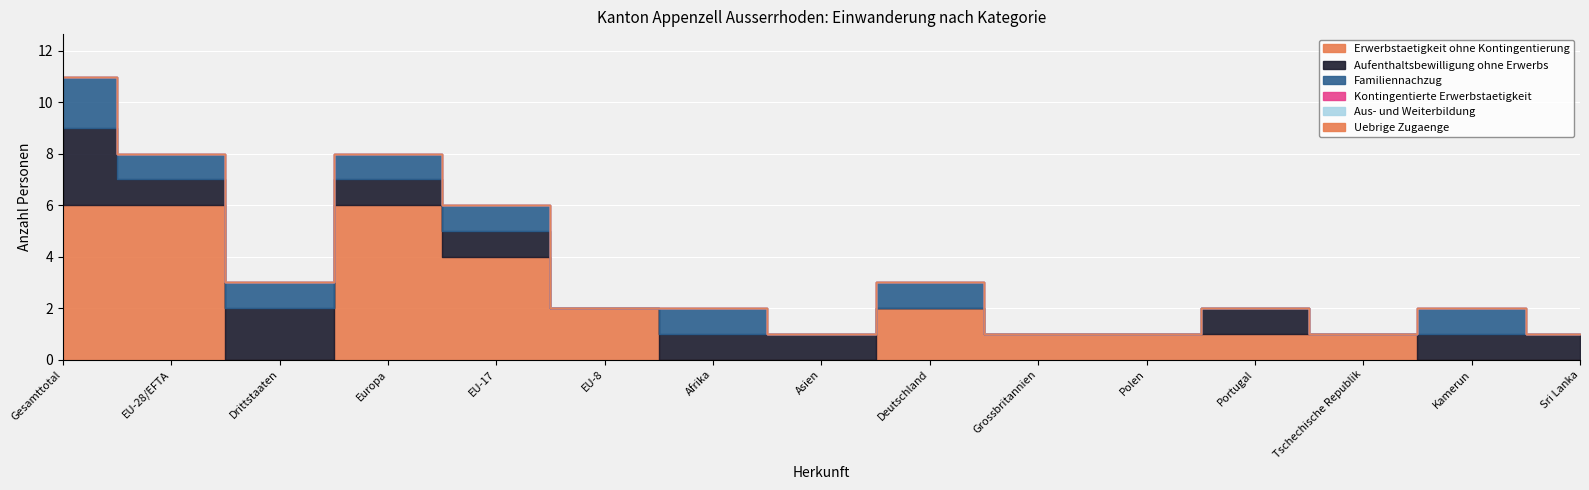

At which category is the sum across all series the highest?

Gesamttotal